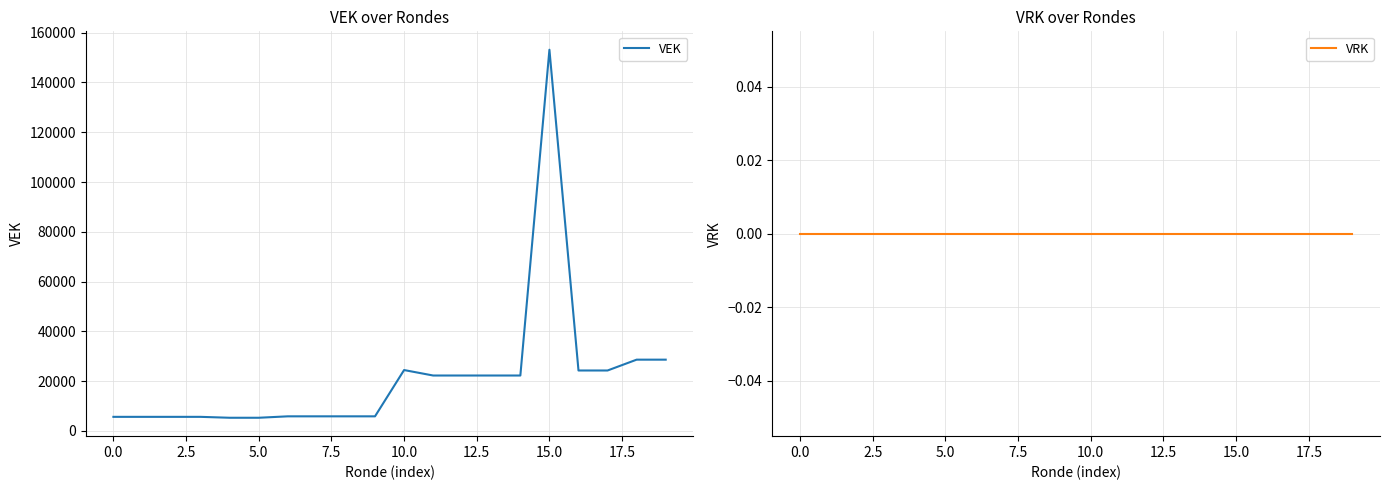

Which series has the largest range (max minus min)?

VEK